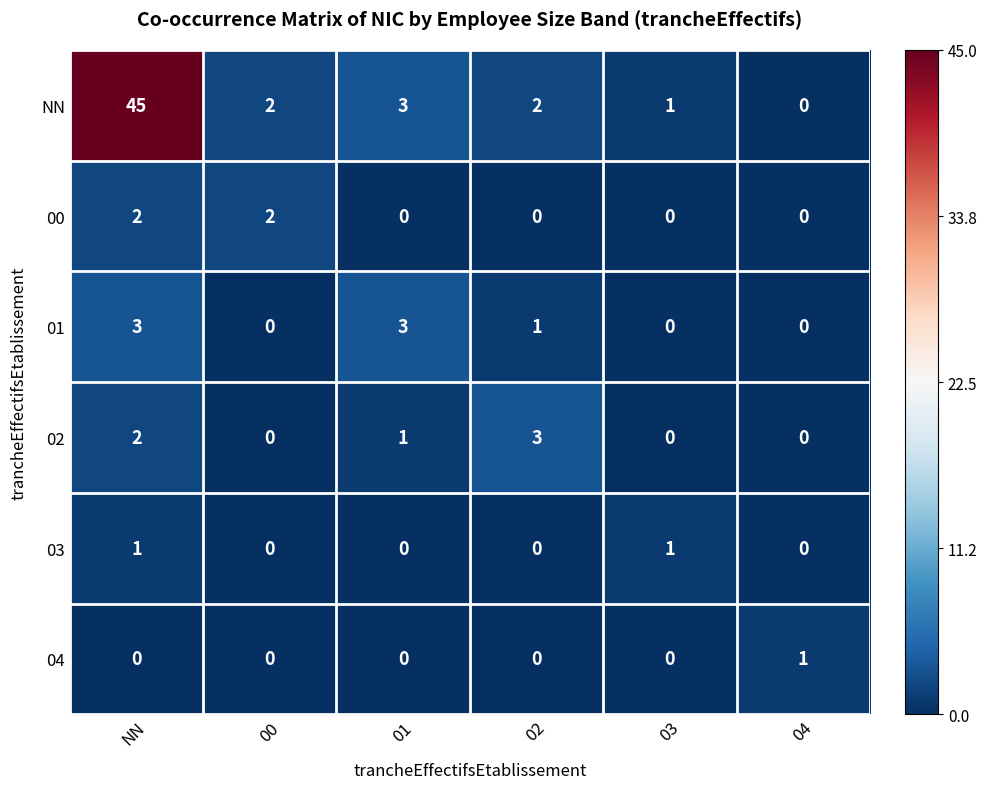

Which category has the highest value across all series?

NN